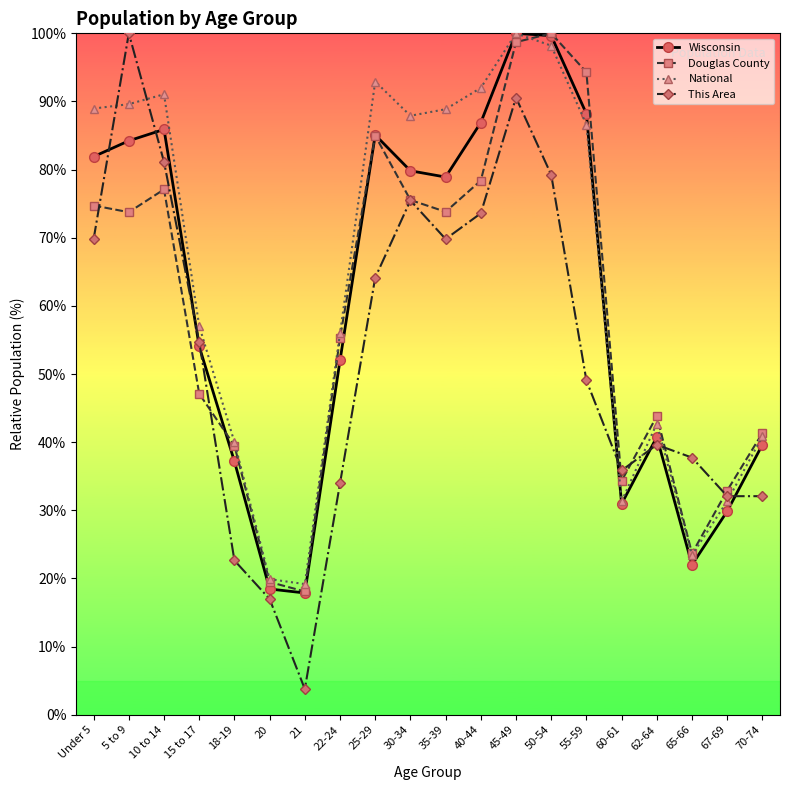

At 10 to 14, list the series in order from smallest to largest.

Douglas County, This Area, Wisconsin, National